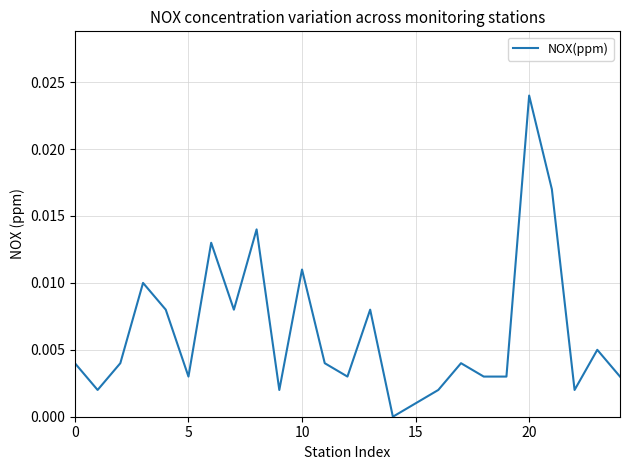

At which category does the chart reach its peak across all series?

20